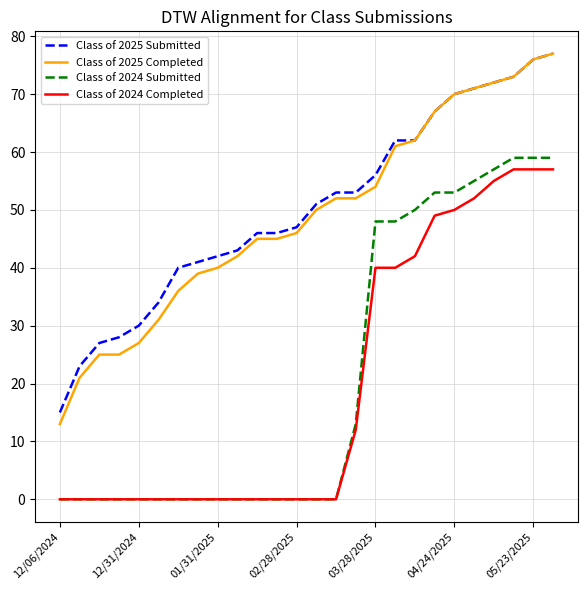

What are all the series names shown in the legend?

Class of 2025 Submitted, Class of 2025 Completed, Class of 2024 Submitted, Class of 2024 Completed